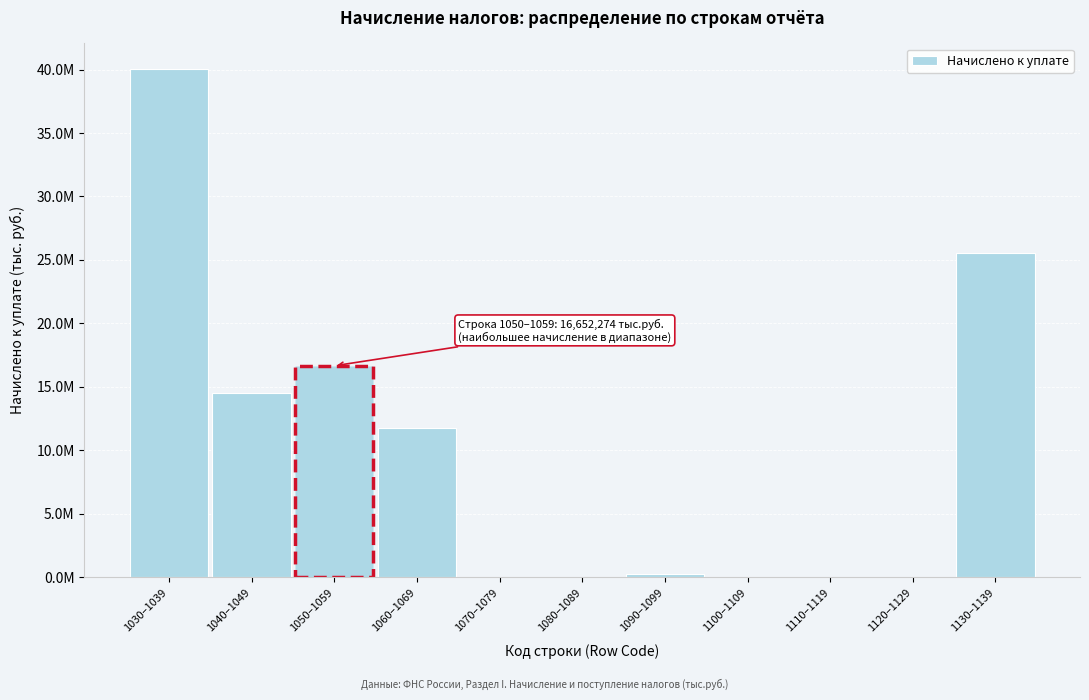

Are the bars horizontal?

No